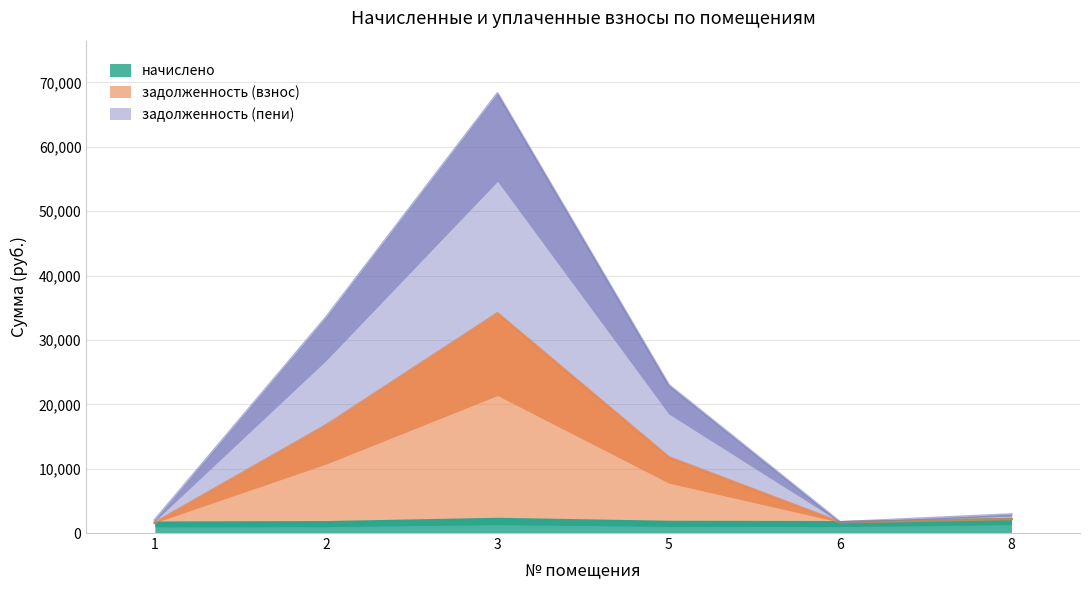

Read the задолженность (взнос) value at 1.

2021.0